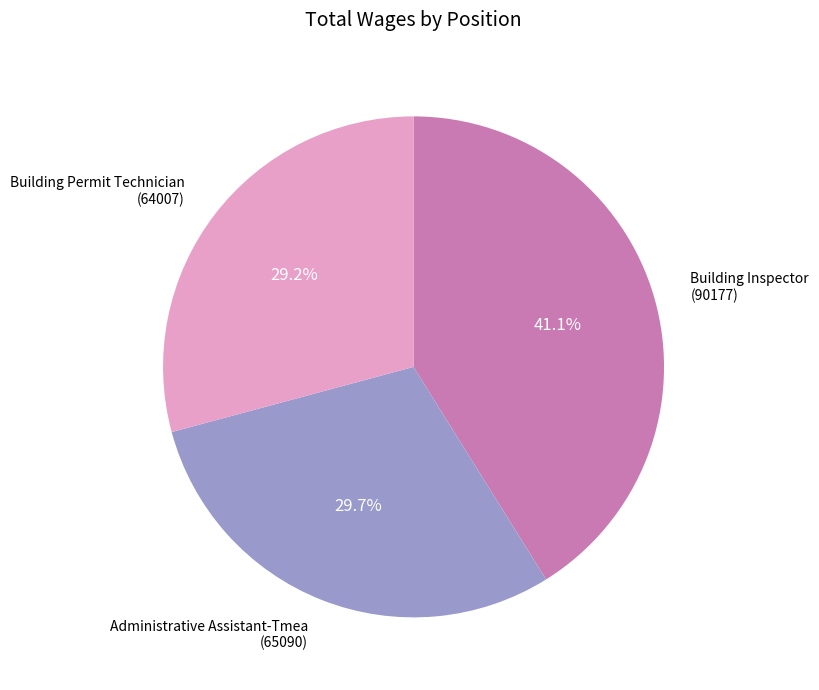

What is the largest slice in the pie chart?

Building Inspector